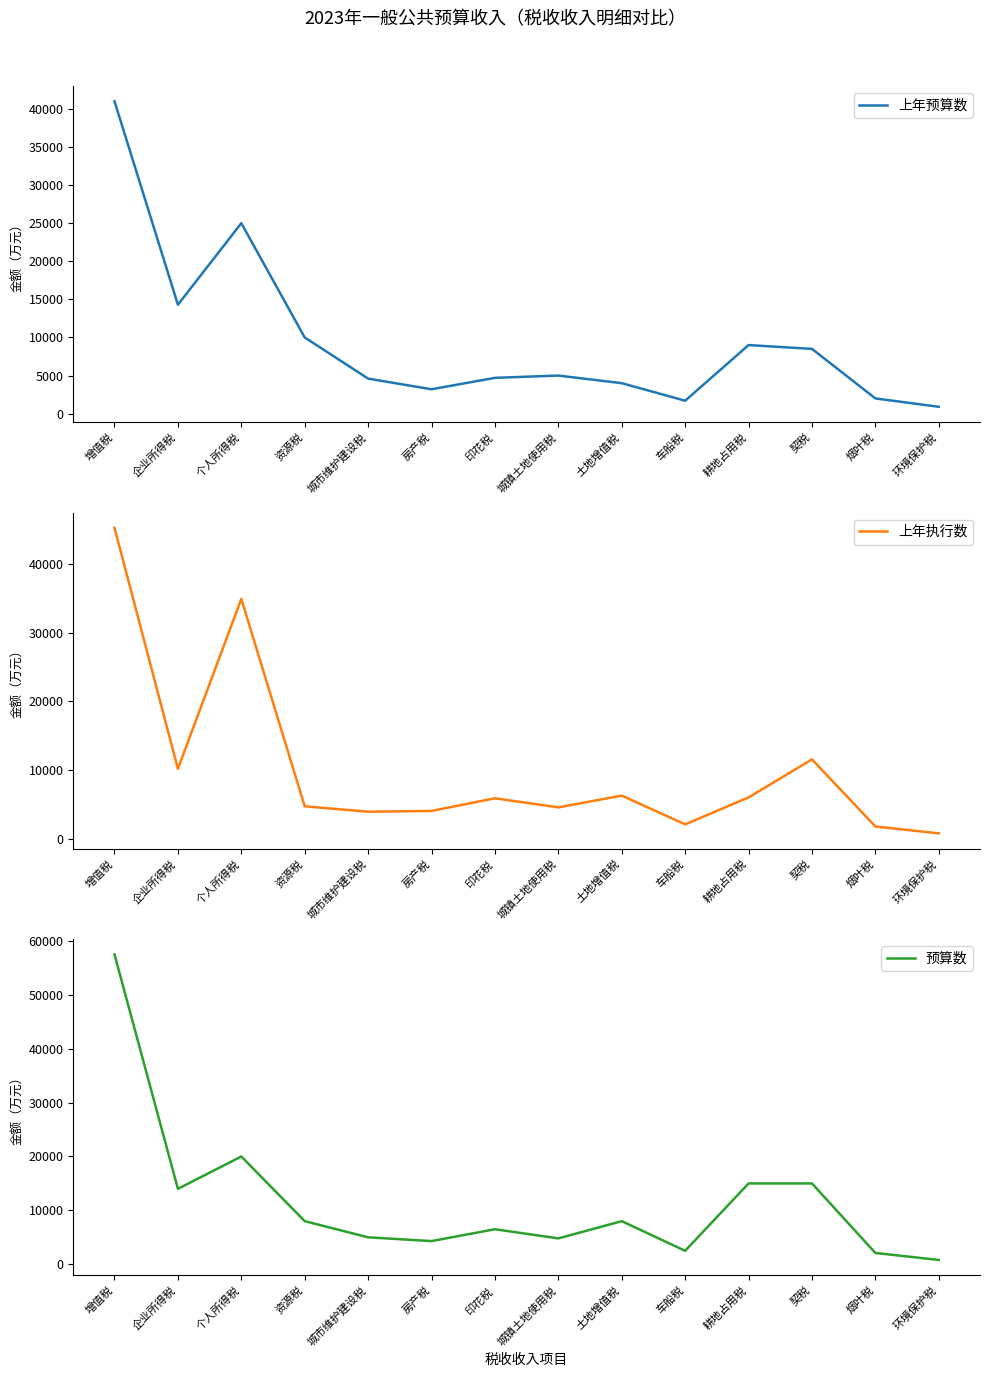

List the series in order of their peak value, lowest first.

上年预算数, 上年执行数, 预算数